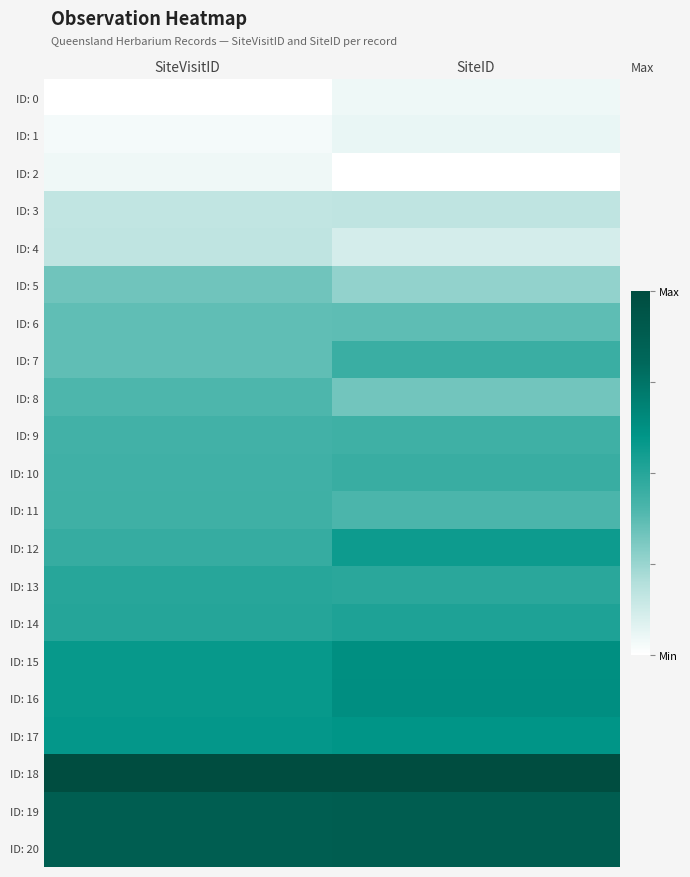

Rank the series at SiteVisitID from lowest to highest value.

ID: 0, ID: 1, ID: 2, ID: 3, ID: 4, ID: 5, ID: 6, ID: 7, ID: 8, ID: 9, ID: 10, ID: 11, ID: 12, ID: 13, ID: 14, ID: 15, ID: 16, ID: 17, ID: 19, ID: 20, ID: 18